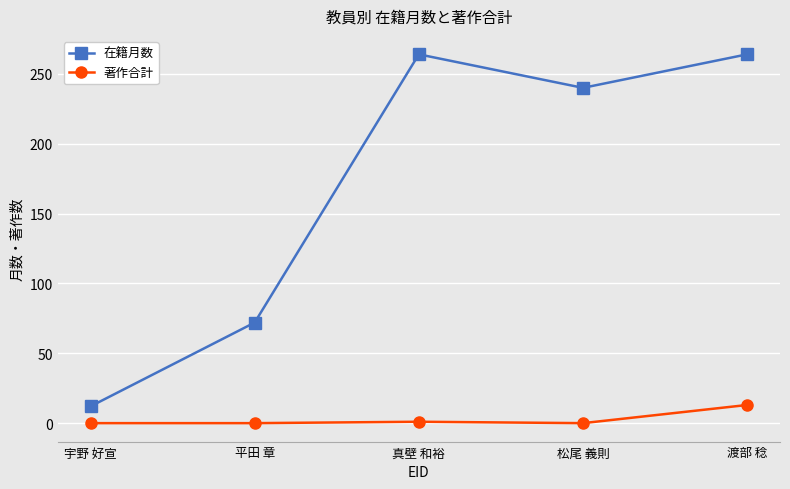

At how many categories does at least one series exceed 148?

3